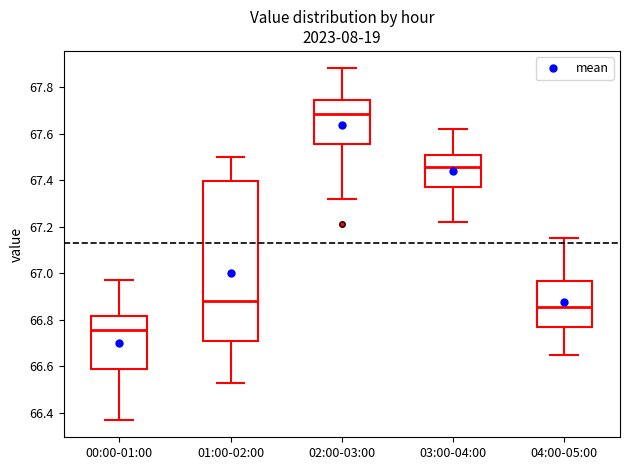

Which box is the tallest, from its lower edge to its upper edge?

01:00-02:00